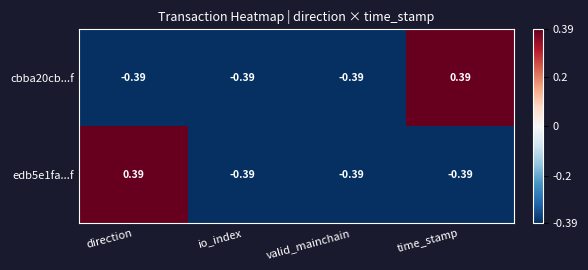

Where does the edb5e1fa...f series first go above 0?

direction